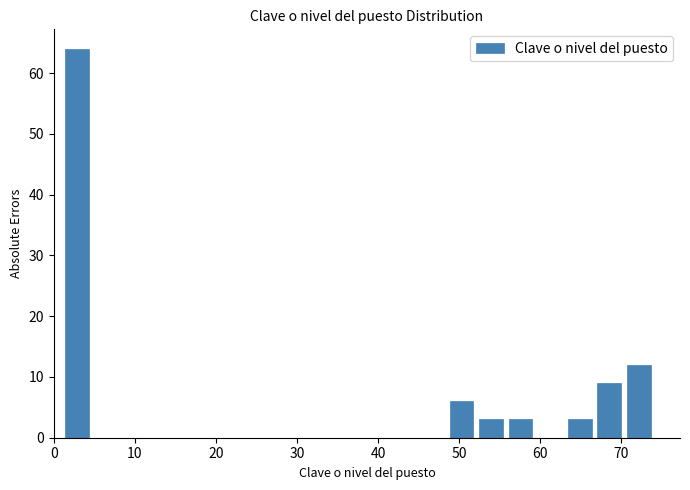

Read against the x-axis, roughly where is the centre of the tallest bar?

3